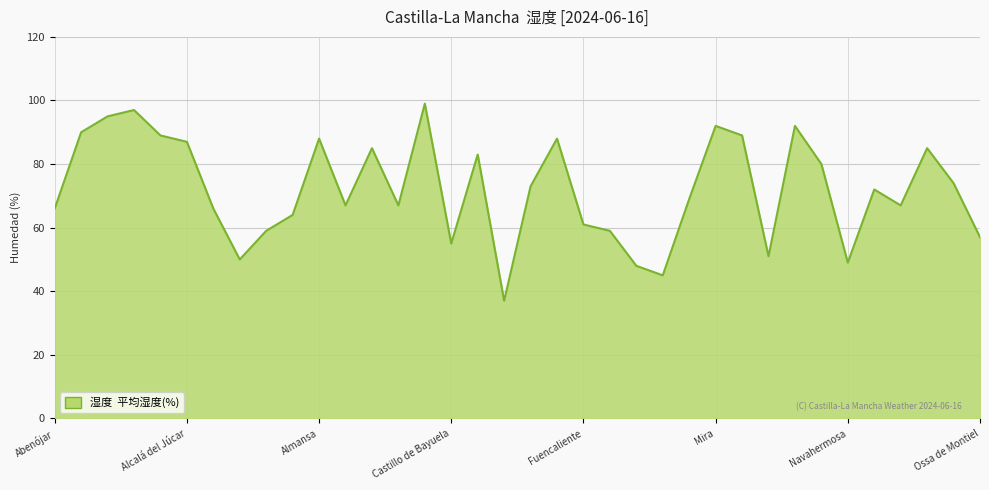

True or false: the data has more than 1 interior local peaks.

True